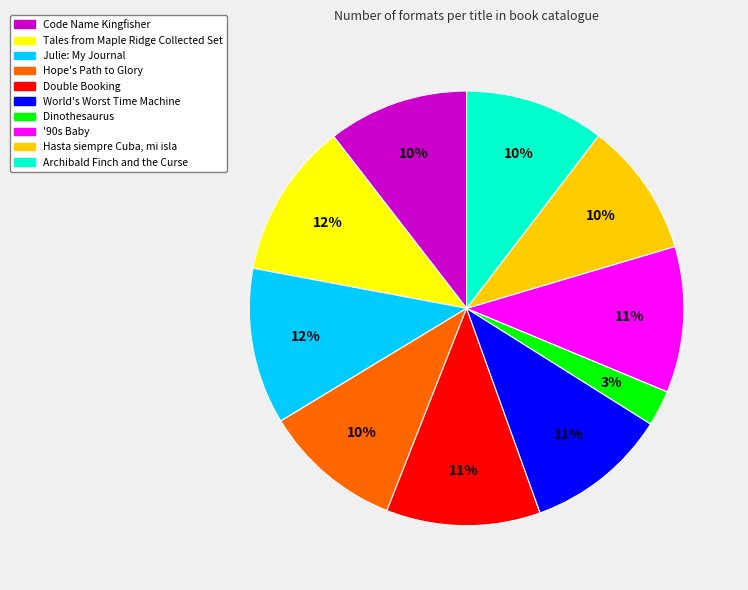

Count the number of slices in the pie.

10